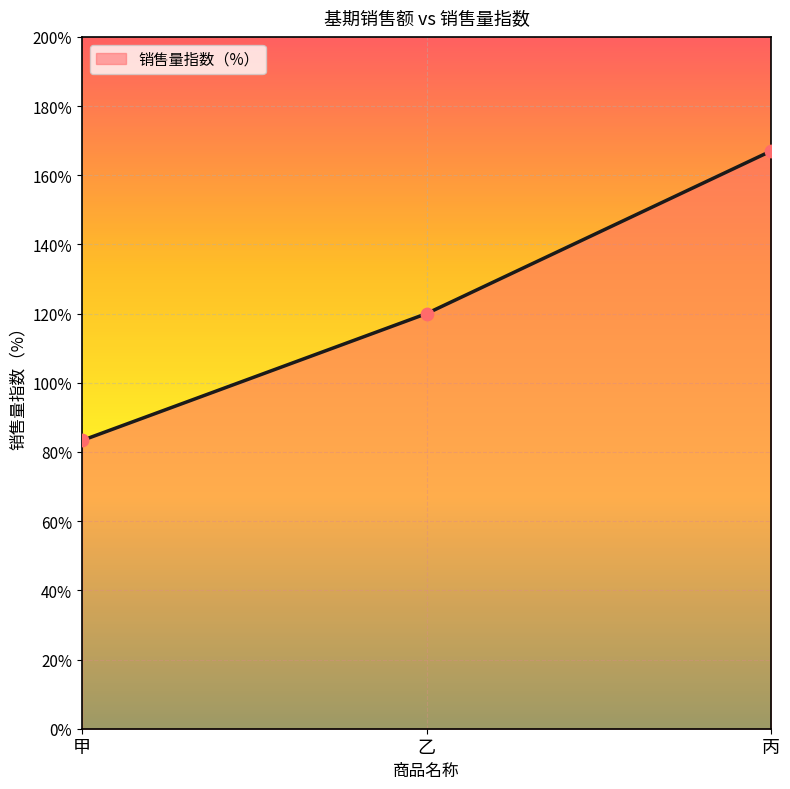

What is the change in value from 乙 to 丙?

+47.0